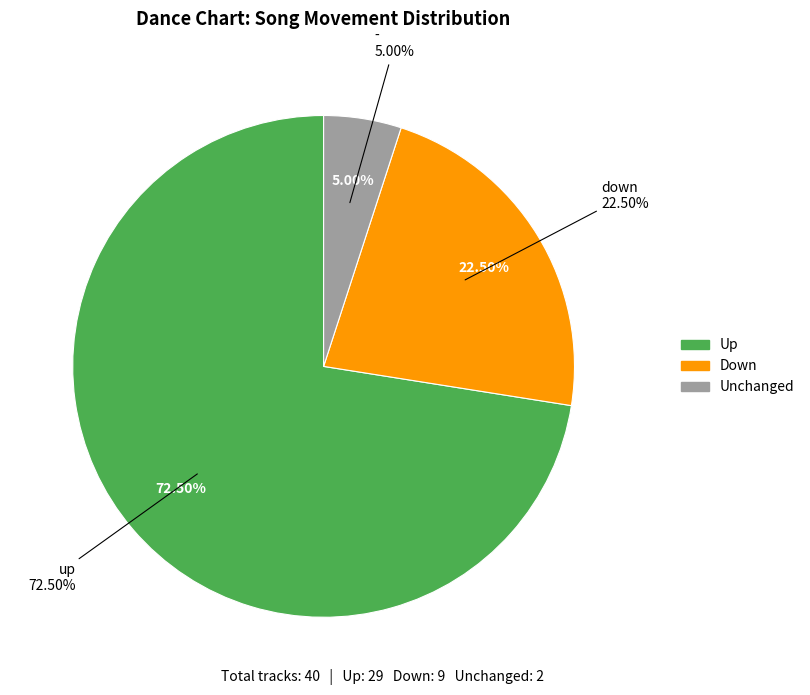

Which slice represents more than half of the pie?

up